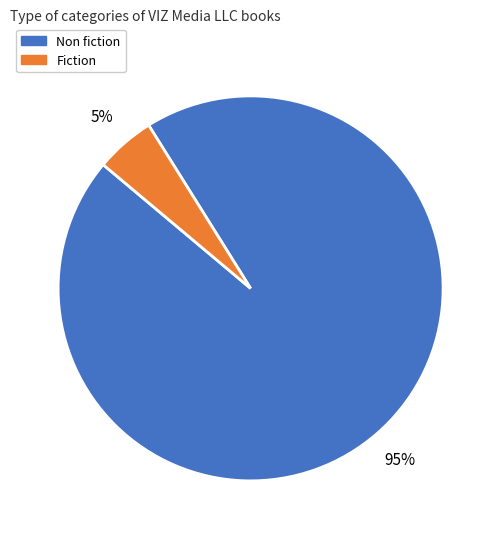

To the nearest percent, what is the difference between the Fiction and Non fiction slice percentages?

90%